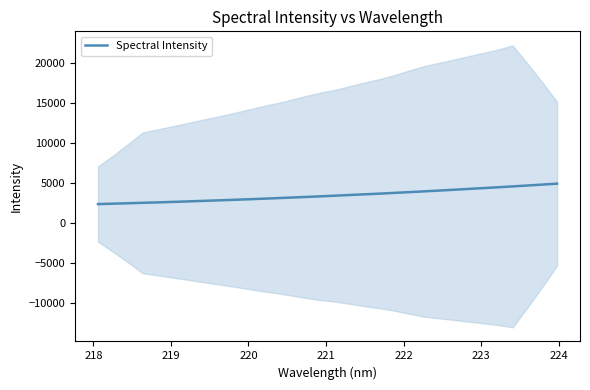

How many categories are shown in the chart?

32